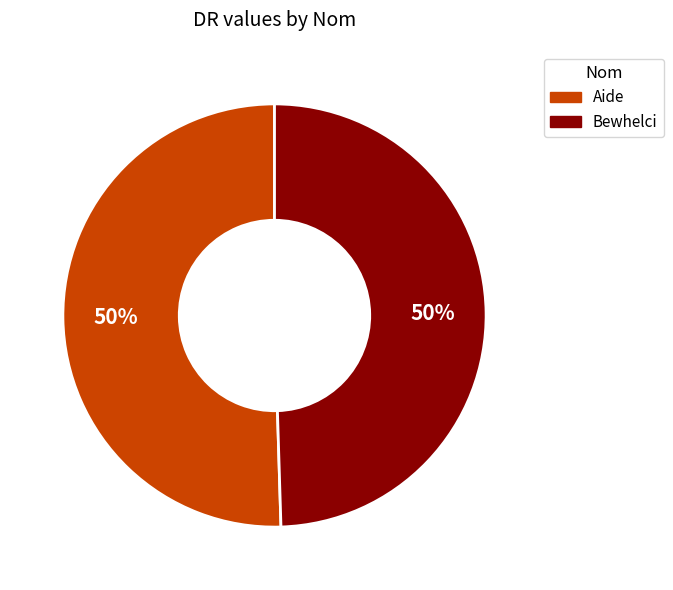

What is the ratio of the value at Aide to the value at Bewhelci?

1.0